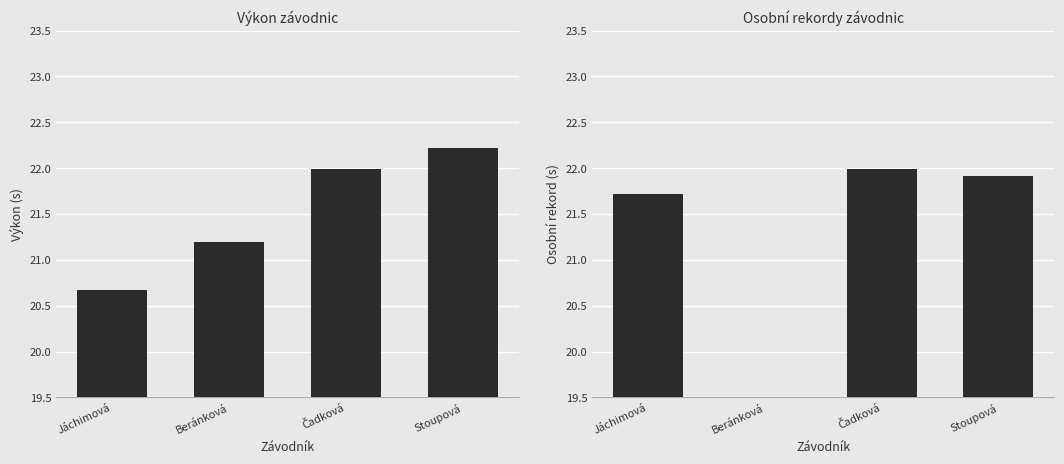

What is the label of the 4th bar from the left?

Stoupová